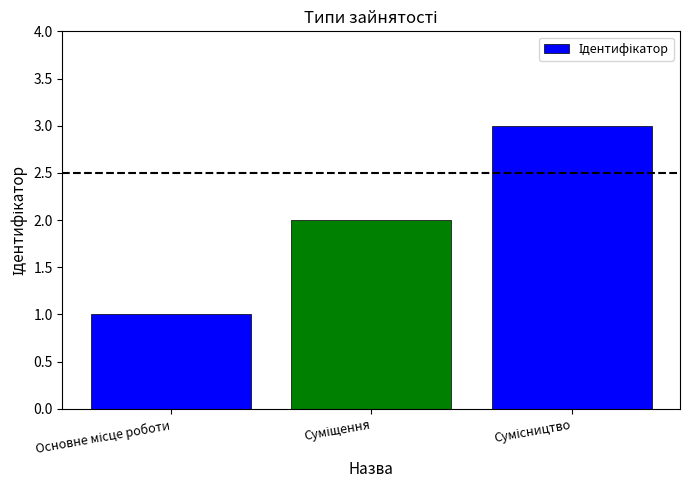

What is the sum of all values?

6